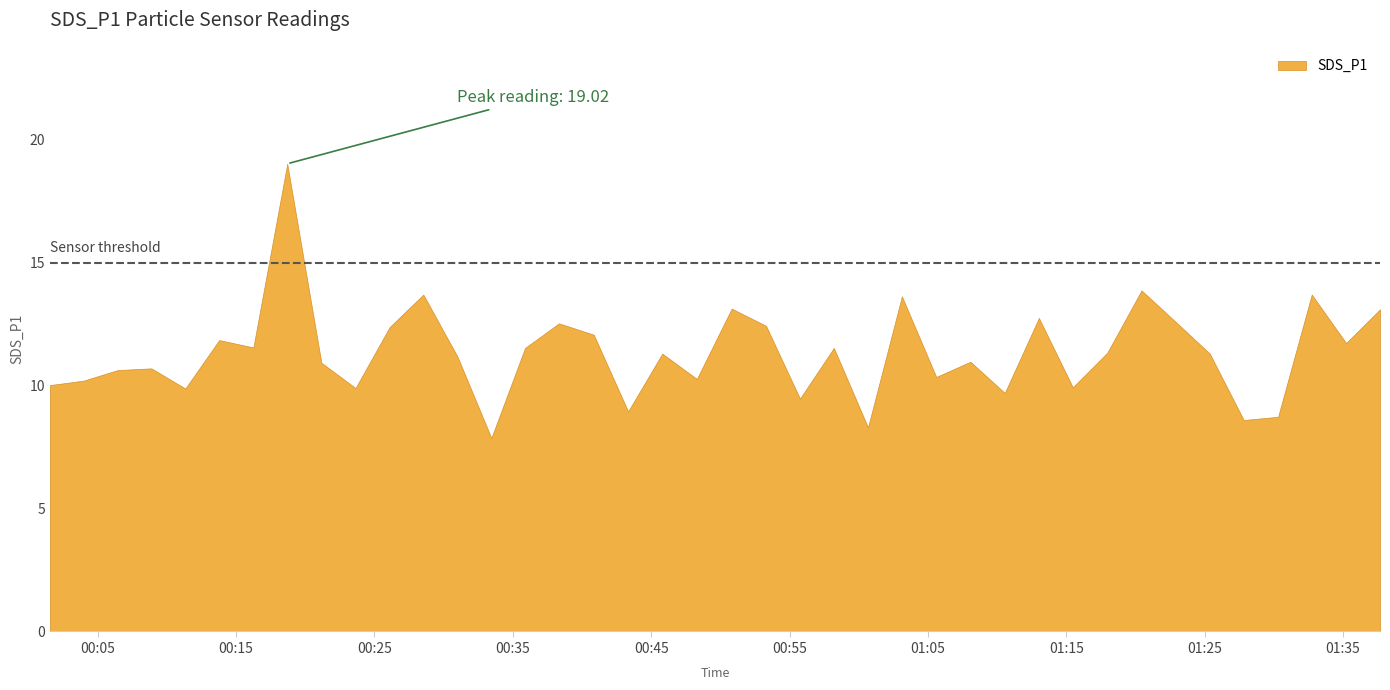

What is the change in value from 2021/03/25 00:40:51 to 2021/03/25 01:15:28?

-2.1